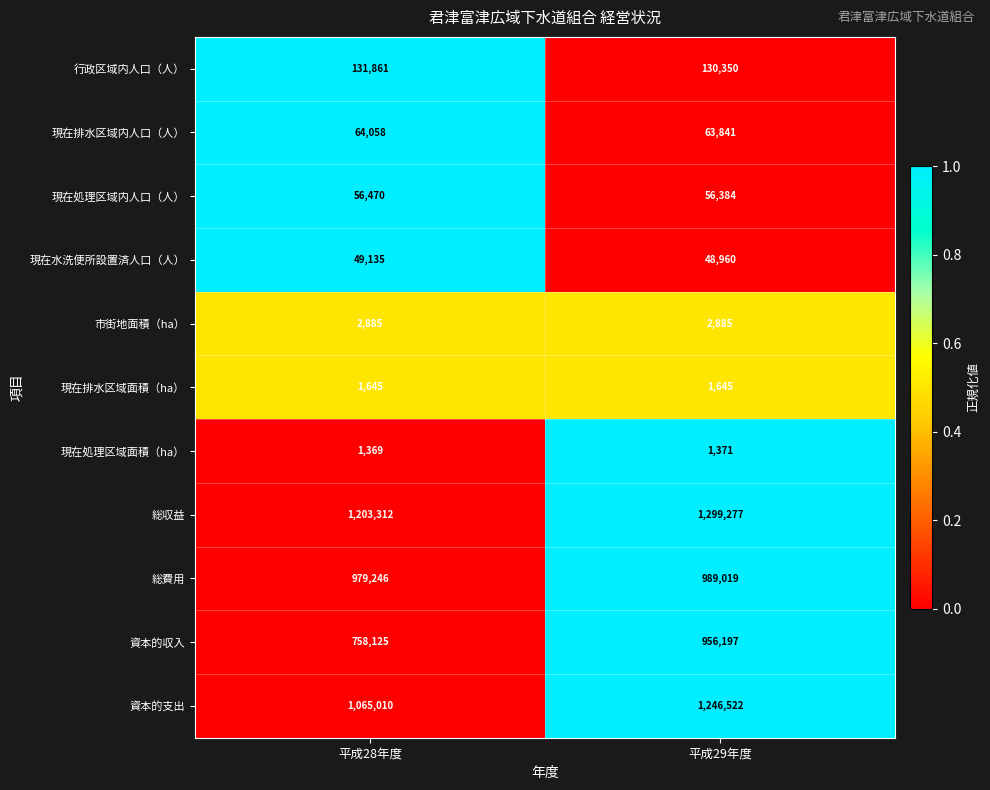

List the series in order of their peak value, highest first.

総収益, 資本的支出, 総費用, 資本的収入, 行政区域内人口（人）, 現在排水区域内人口（人）, 現在処理区域内人口（人）, 現在水洗便所設置済人口（人）, 市街地面積（ha）, 現在排水区域面積（ha）, 現在処理区域面積（ha）